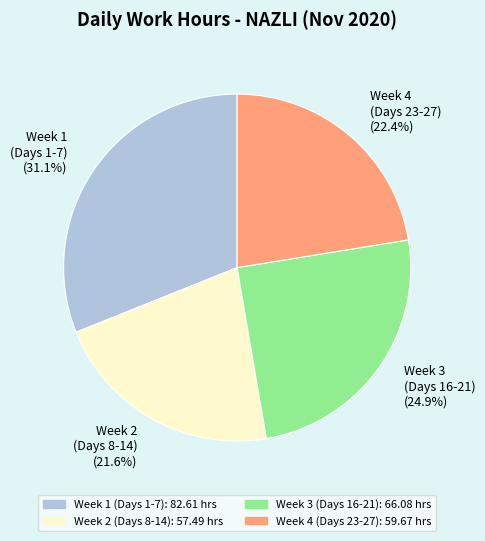

Does Week 2 (Days 8-14) (21.6%) represent more than half of the total?

No